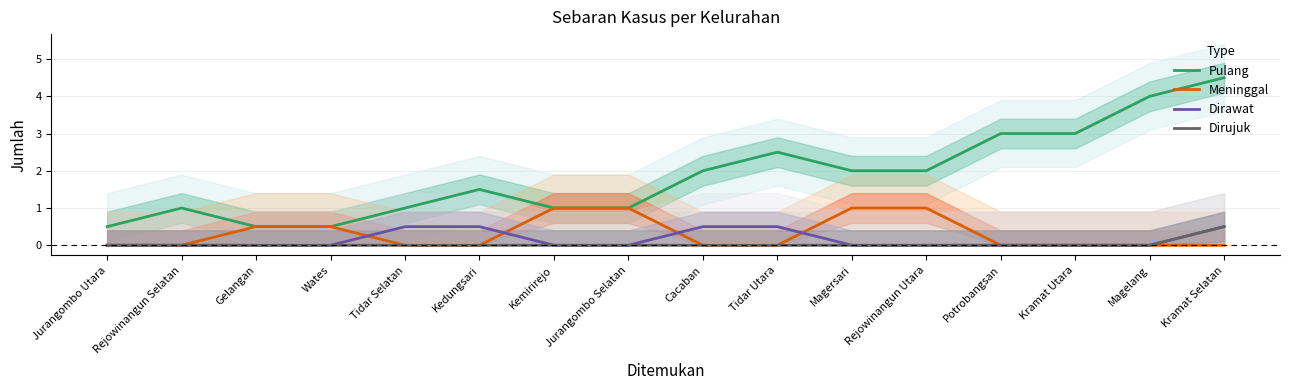

True or false: Meninggal and Dirujuk cross at least once.

False